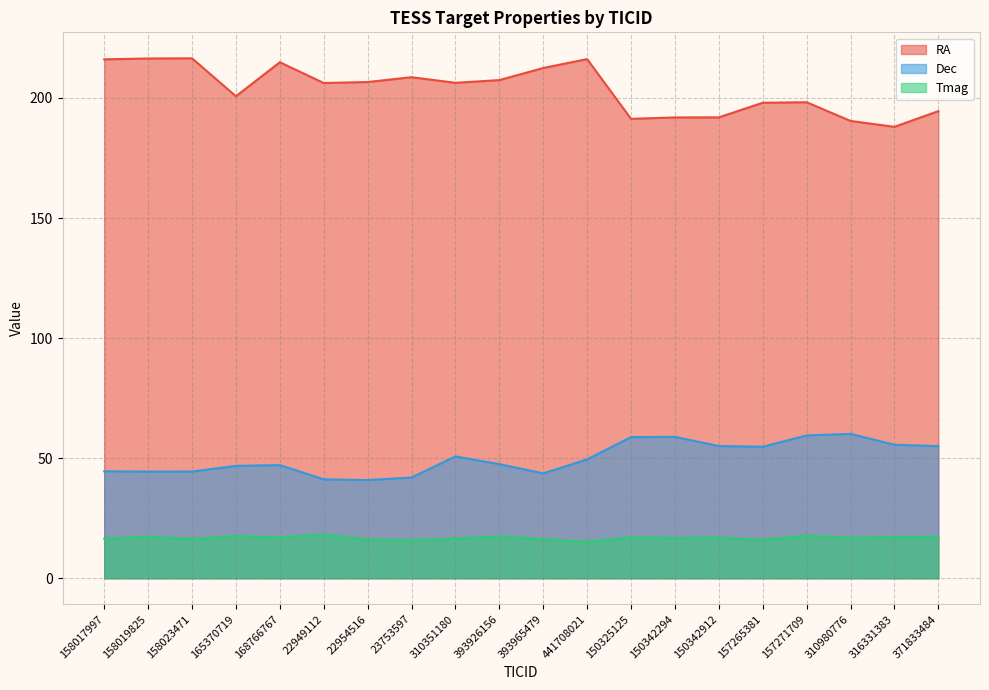

Which series has the largest range (max minus min)?

RA